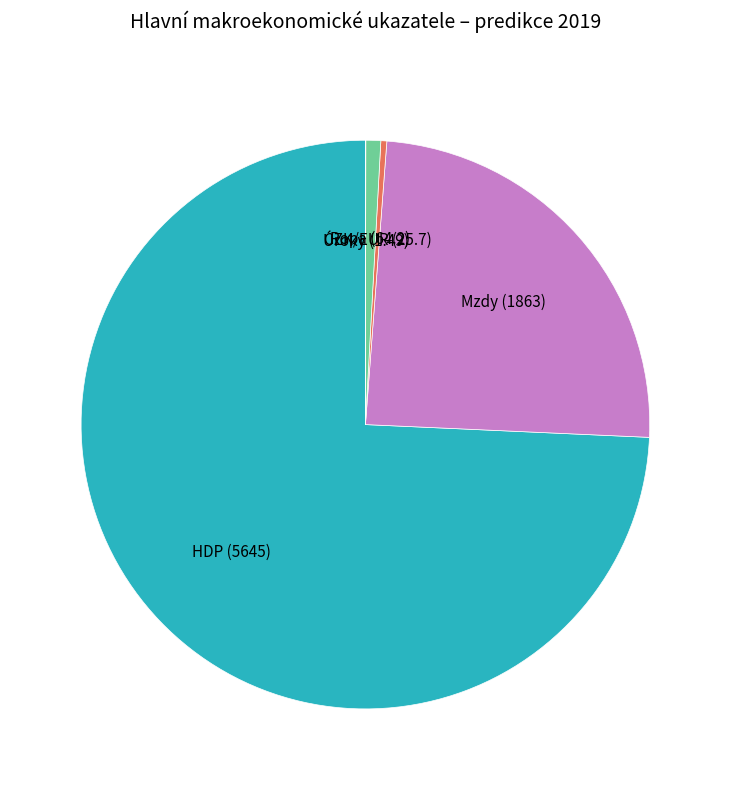

Is there a majority slice in this chart?

Yes